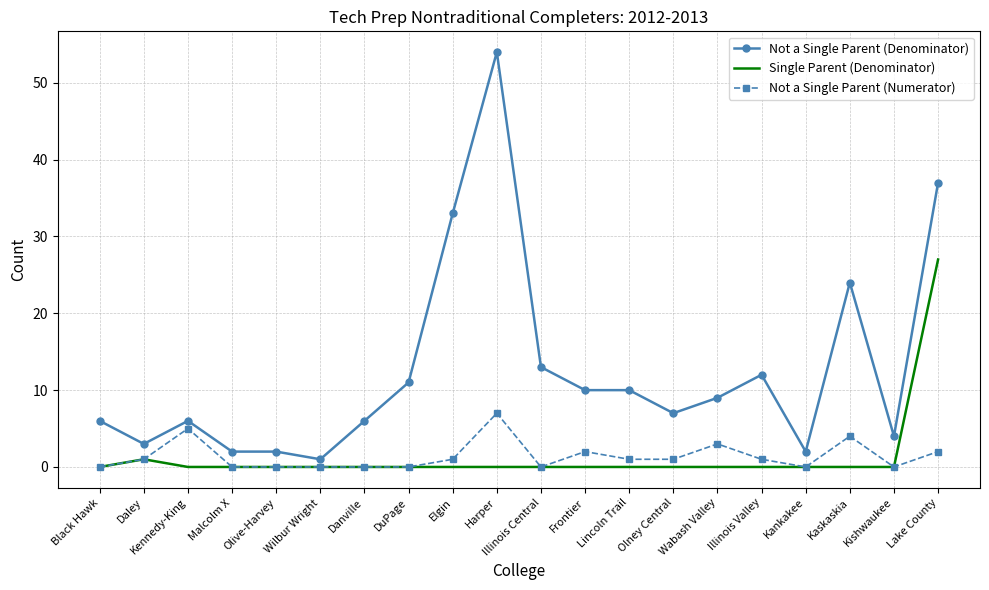

Which series has the largest total across all categories?

Not a Single Parent (Denominator)